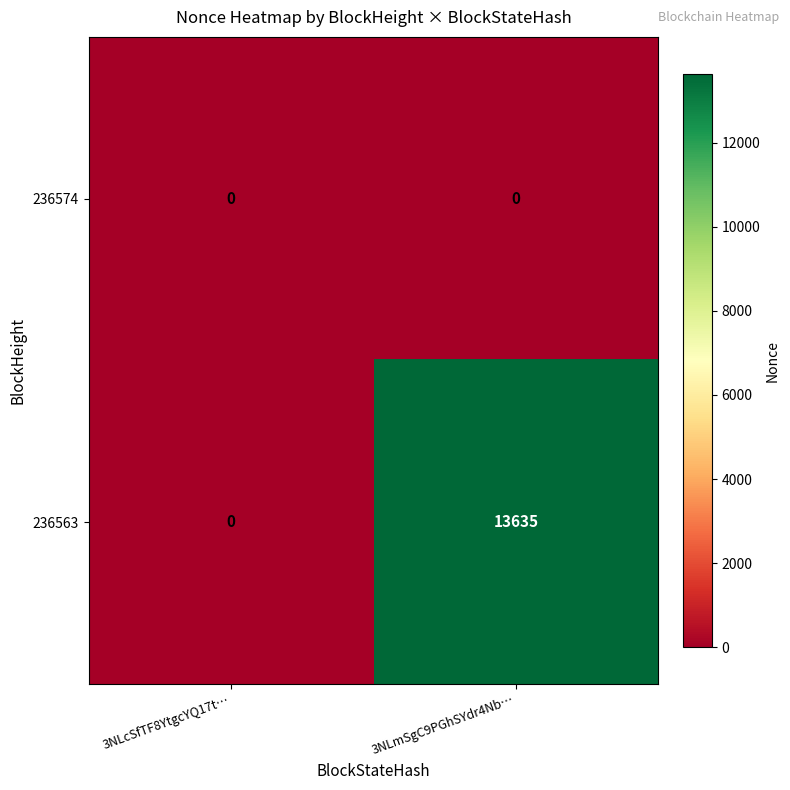

Where is 236563 nearest to the value 6817?

3NLcSfTF8YtgcYQ17t…